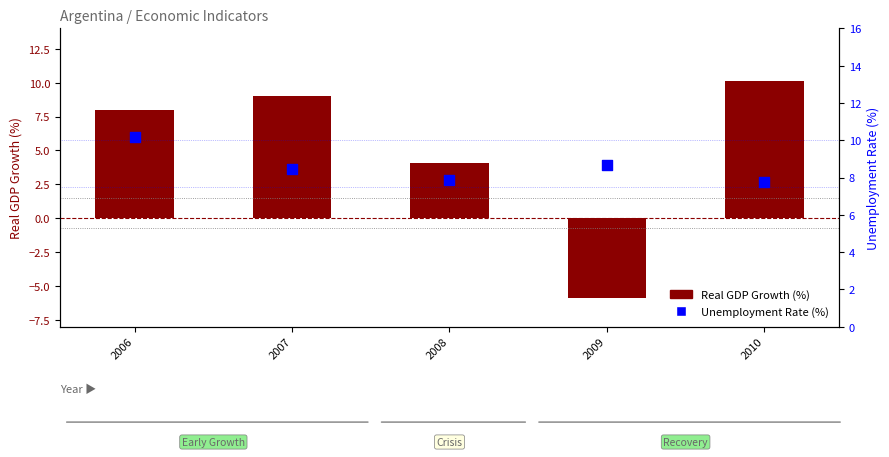

Which series has the widest spread of Y values?

Real GDP Growth (%)